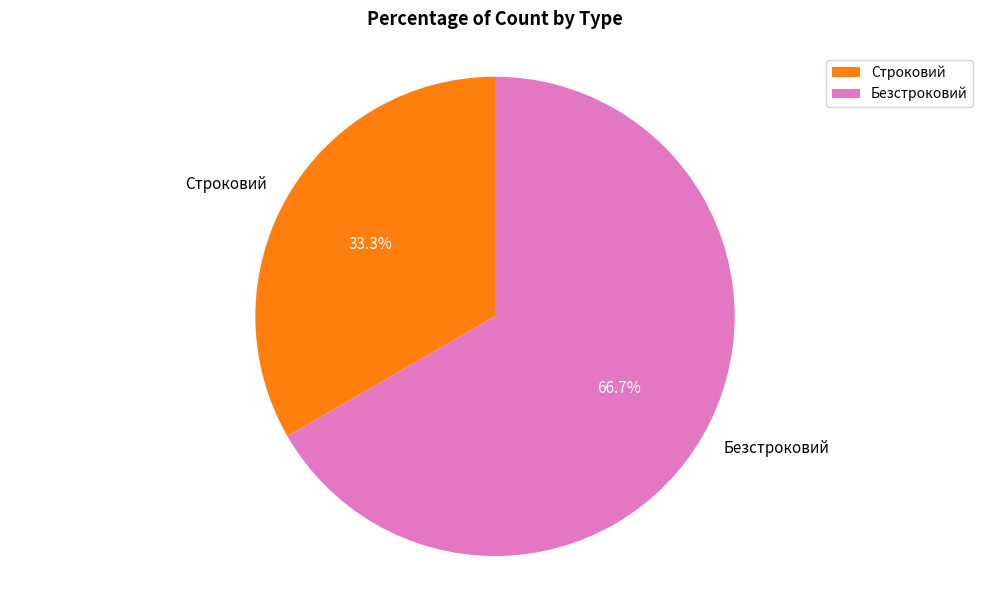

What portion of the pie excludes Строковий?

66.7%